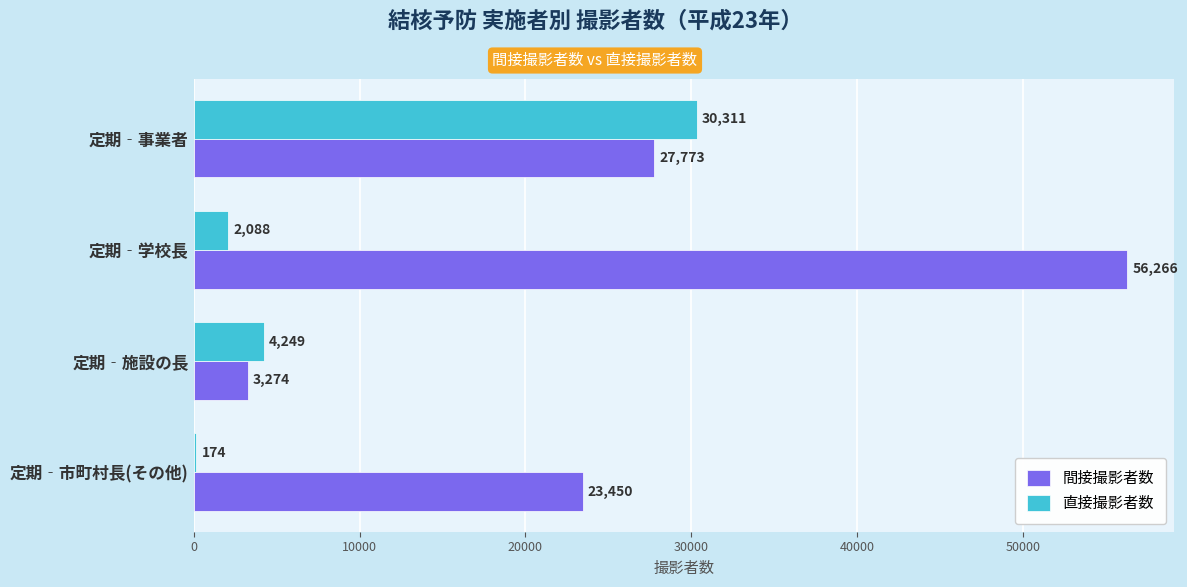

Which category has the highest value in the 間接撮影者数 series?

定期‐学校長